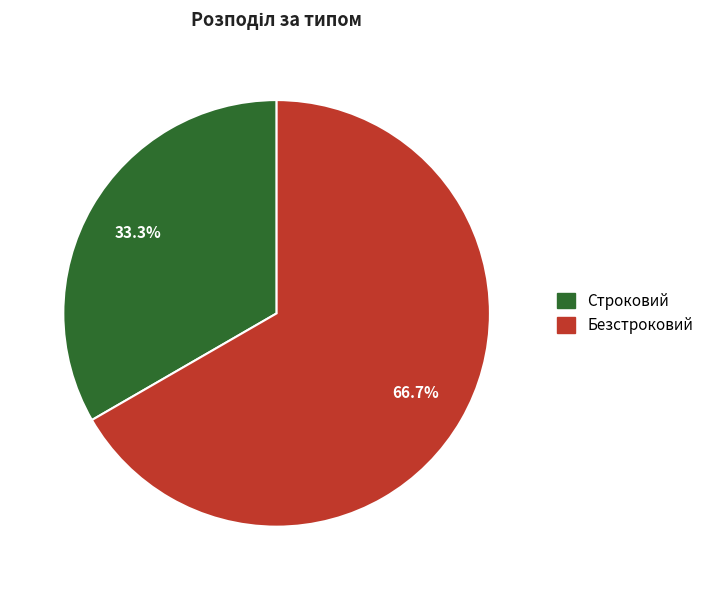

What is the ratio of the value at Строковий to the value at Безстроковий?

0.5